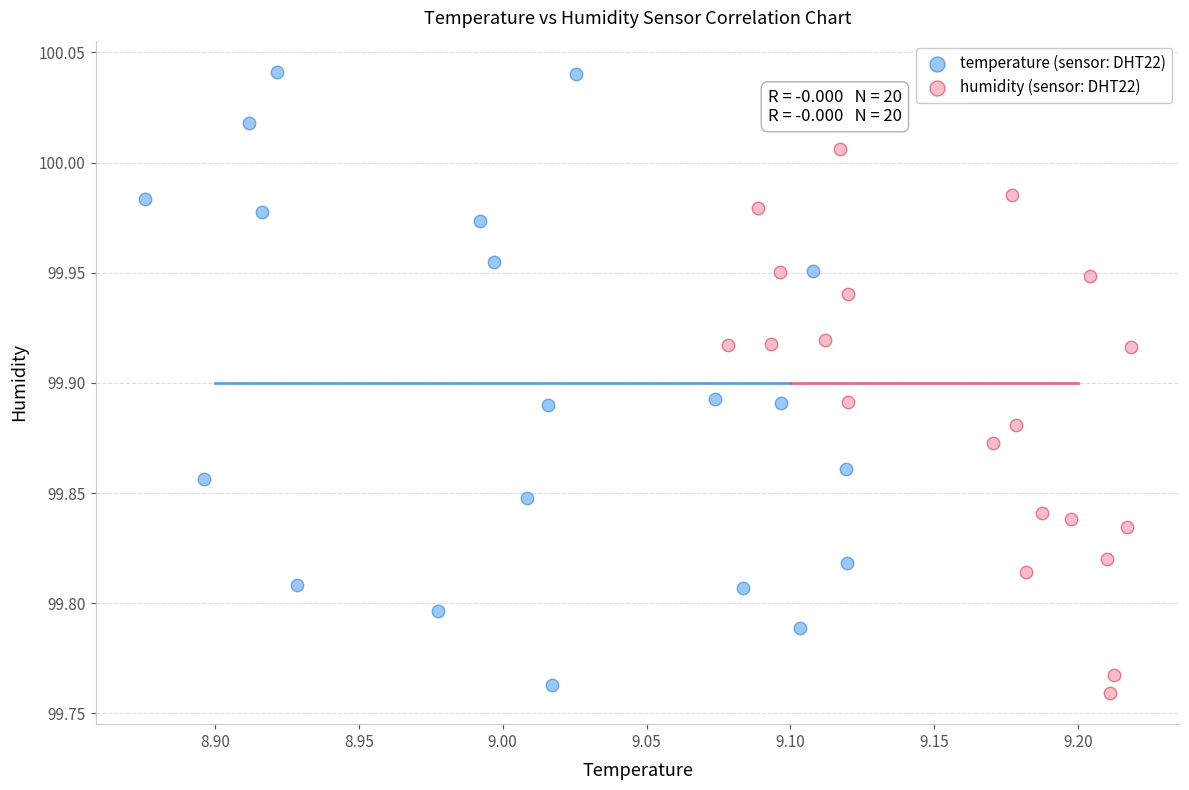

Which series has the largest Y range (max minus min)?

temperature (sensor: DHT22)